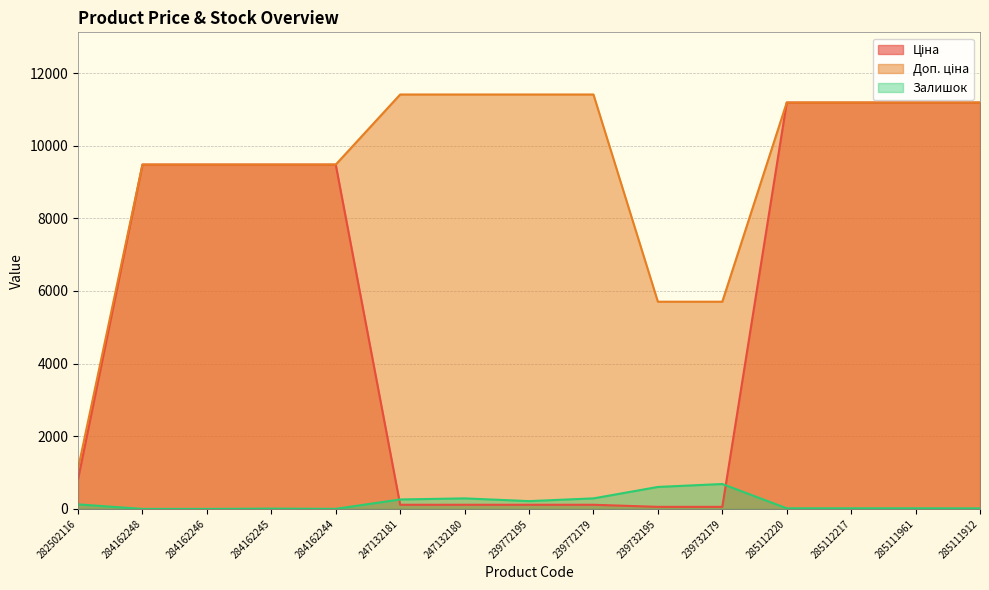

Rank the series by their average value, from highest to lowest.

Доп. ціна, Ціна, Залишок